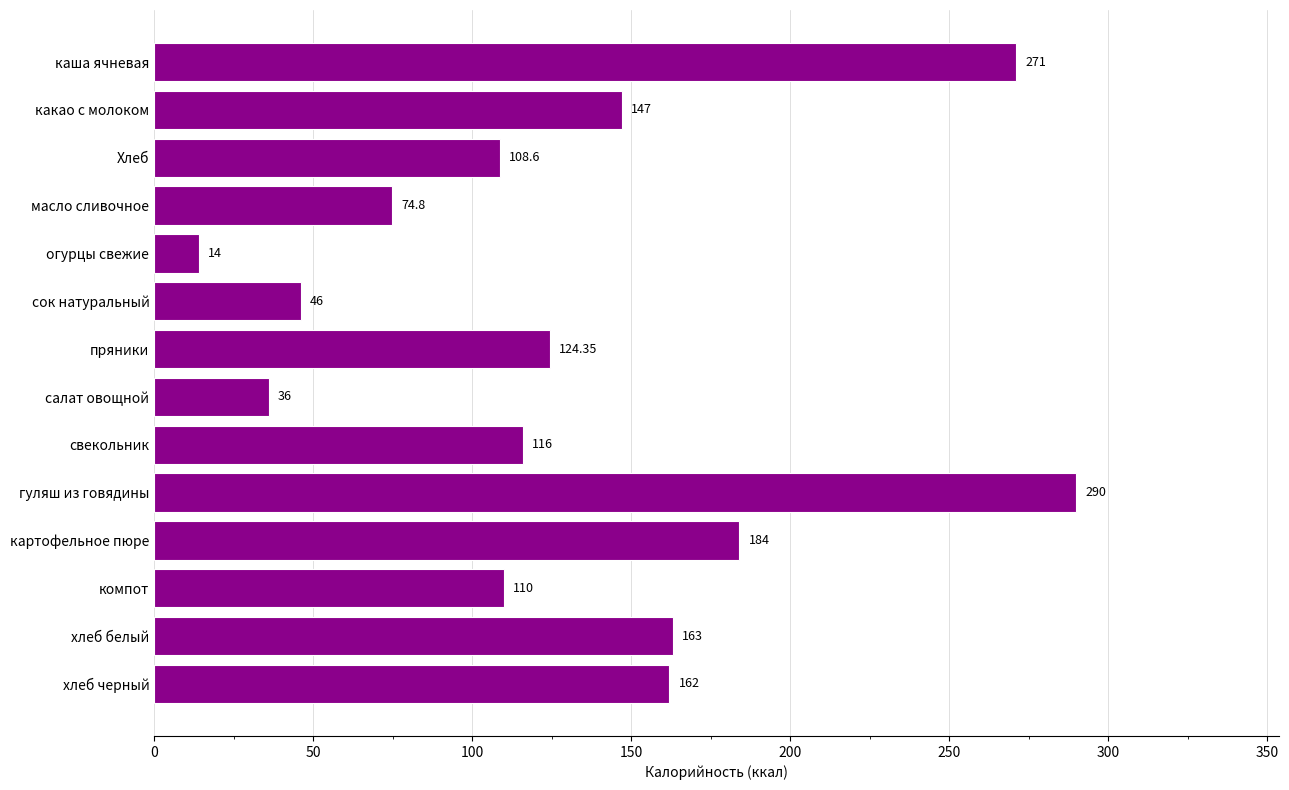

At which label is the value closest to 152?

какао с молоком